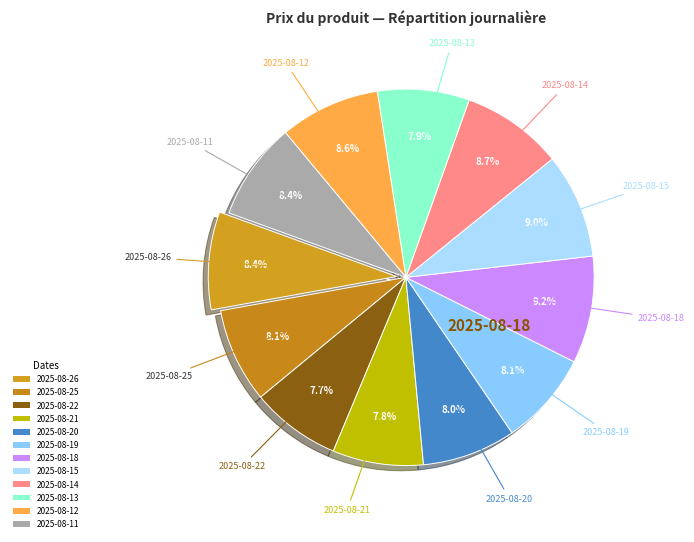

True or false: 2025-08-11 accounts for 1% of the total.

False